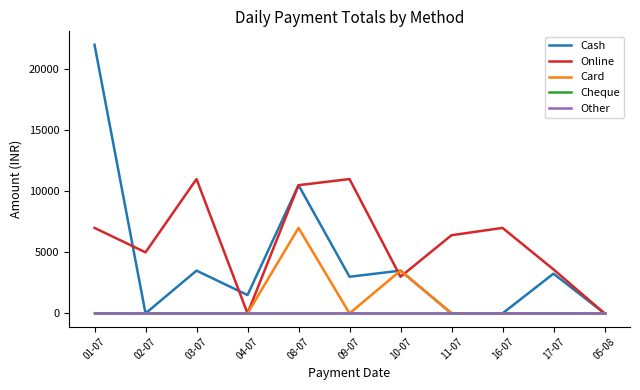

Does the chart display data point markers on the line(s)?

No